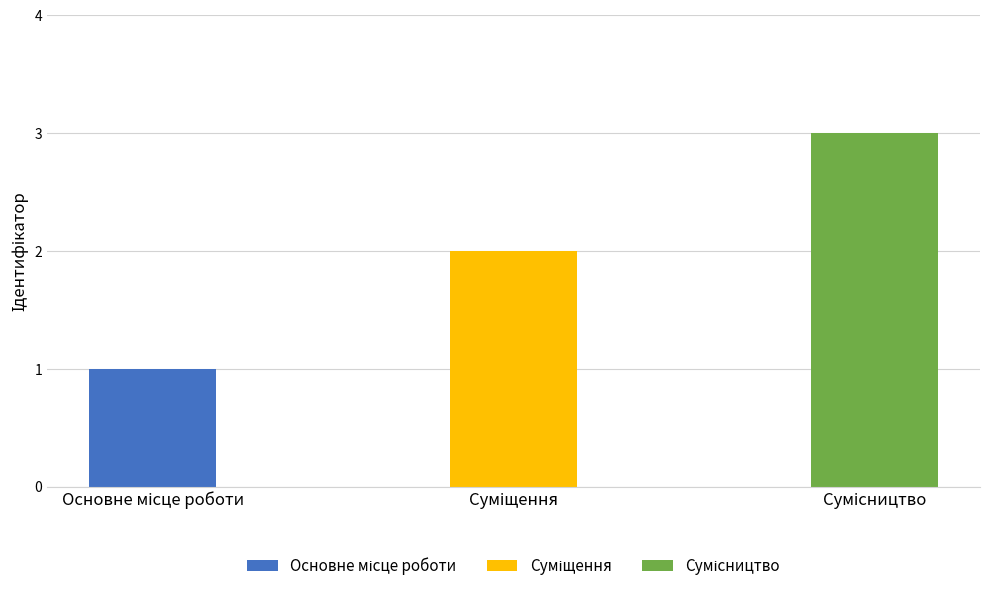

How many values are below 2?

1